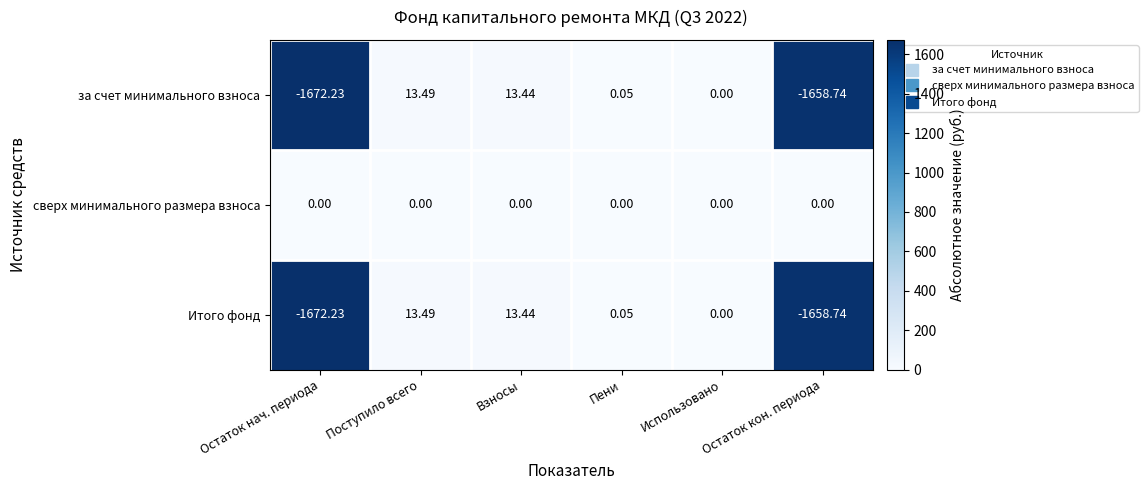

Which series has the largest total across all categories?

сверх минимального размера взноса